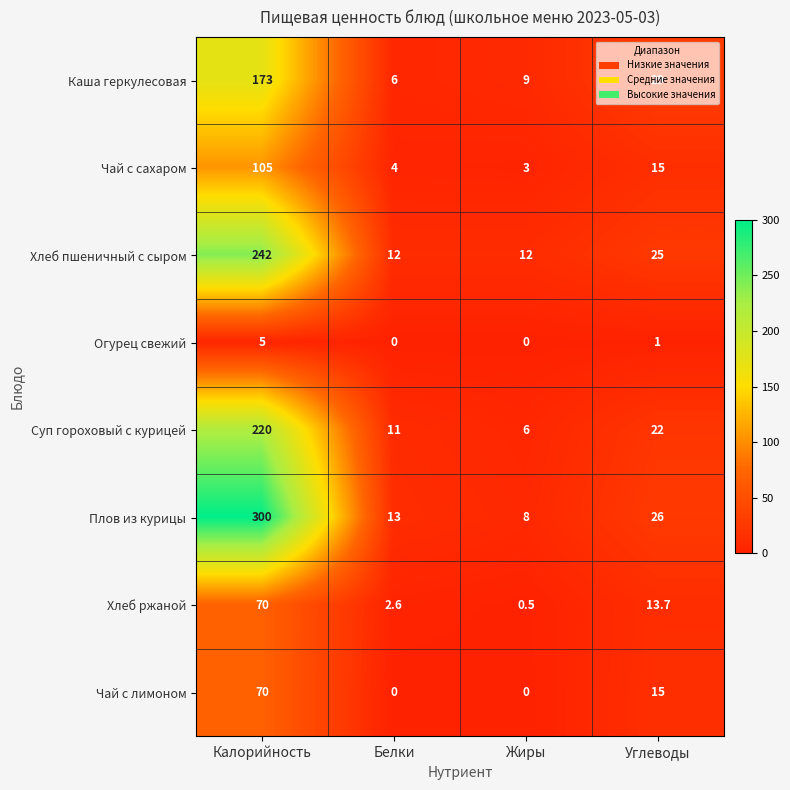

The Чай с лимоном series shows 0.0 at Белки. True or false?

True